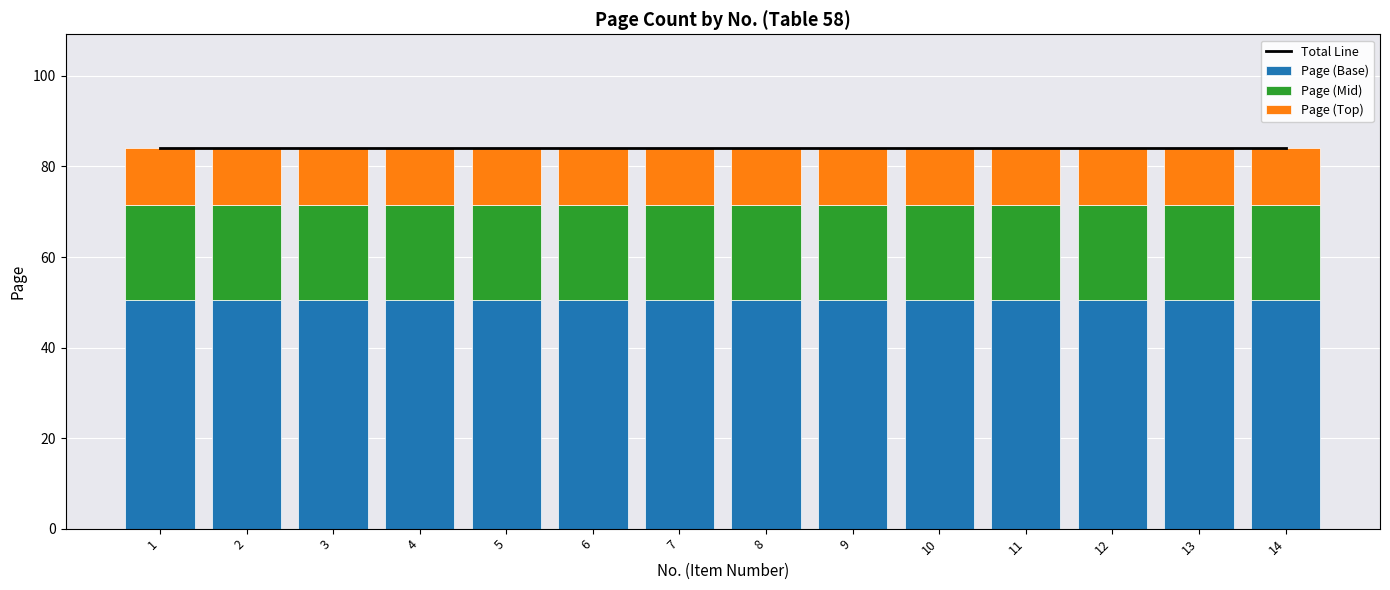

Reading right to left, what are all the values shown in this chart?

Total Line: 84.0	84.0	84.0	84.0	84.0	84.0	84.0	84.0	84.0	84.0	84.0	84.0	84.0	84.0
Page (Base): 50.4	50.4	50.4	50.4	50.4	50.4	50.4	50.4	50.4	50.4	50.4	50.4	50.4	50.4
Page (Mid): 21.0	21.0	21.0	21.0	21.0	21.0	21.0	21.0	21.0	21.0	21.0	21.0	21.0	21.0
Page (Top): 12.6	12.6	12.6	12.6	12.6	12.6	12.6	12.6	12.6	12.6	12.6	12.6	12.6	12.6